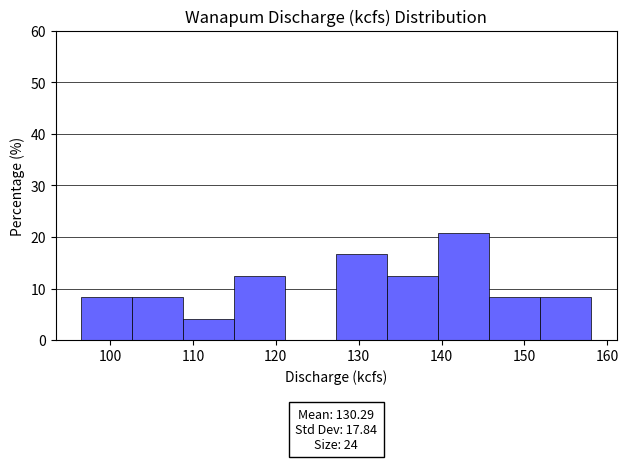

Which range on the x-axis has the tallest bar?

140 to 146